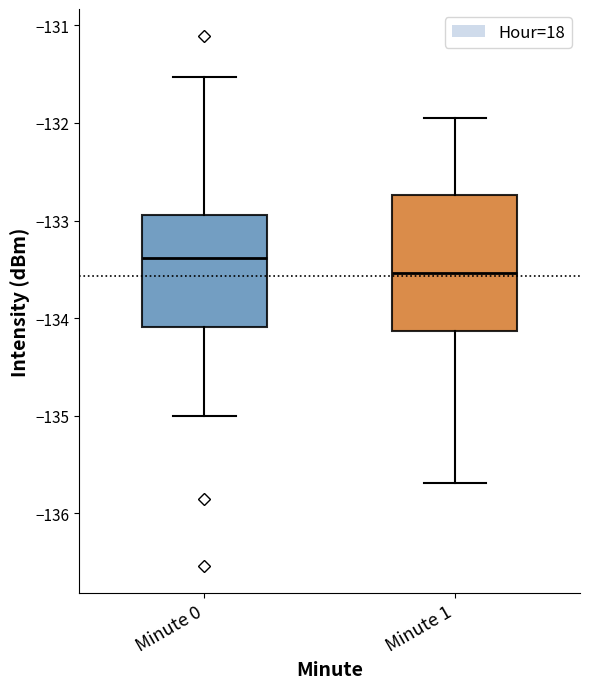

Reading left to right, read every box against the y-axis: the position of its median line, the range the box covers, and the ends of its whiskers. The values are not printed on the chart, so give them approximately, as read against the axis.

Minute 0: median -133.4, box -134.1 to -132.9, whiskers -135.0 to -131.5
Minute 1: median -133.5, box -134.1 to -132.7, whiskers -135.7 to -132.0